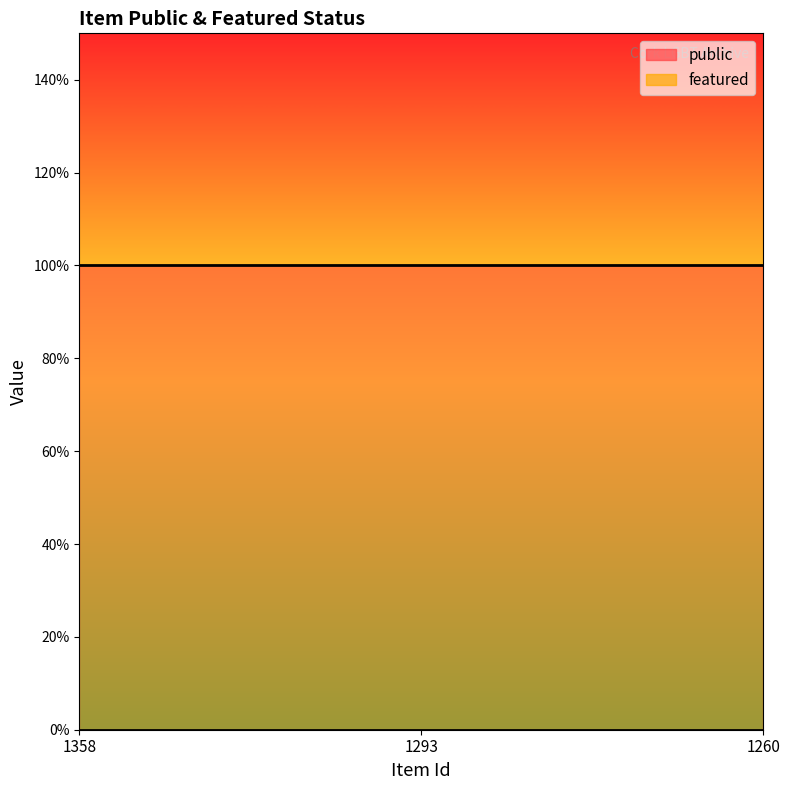

At which category is the sum across all series the highest?

1358